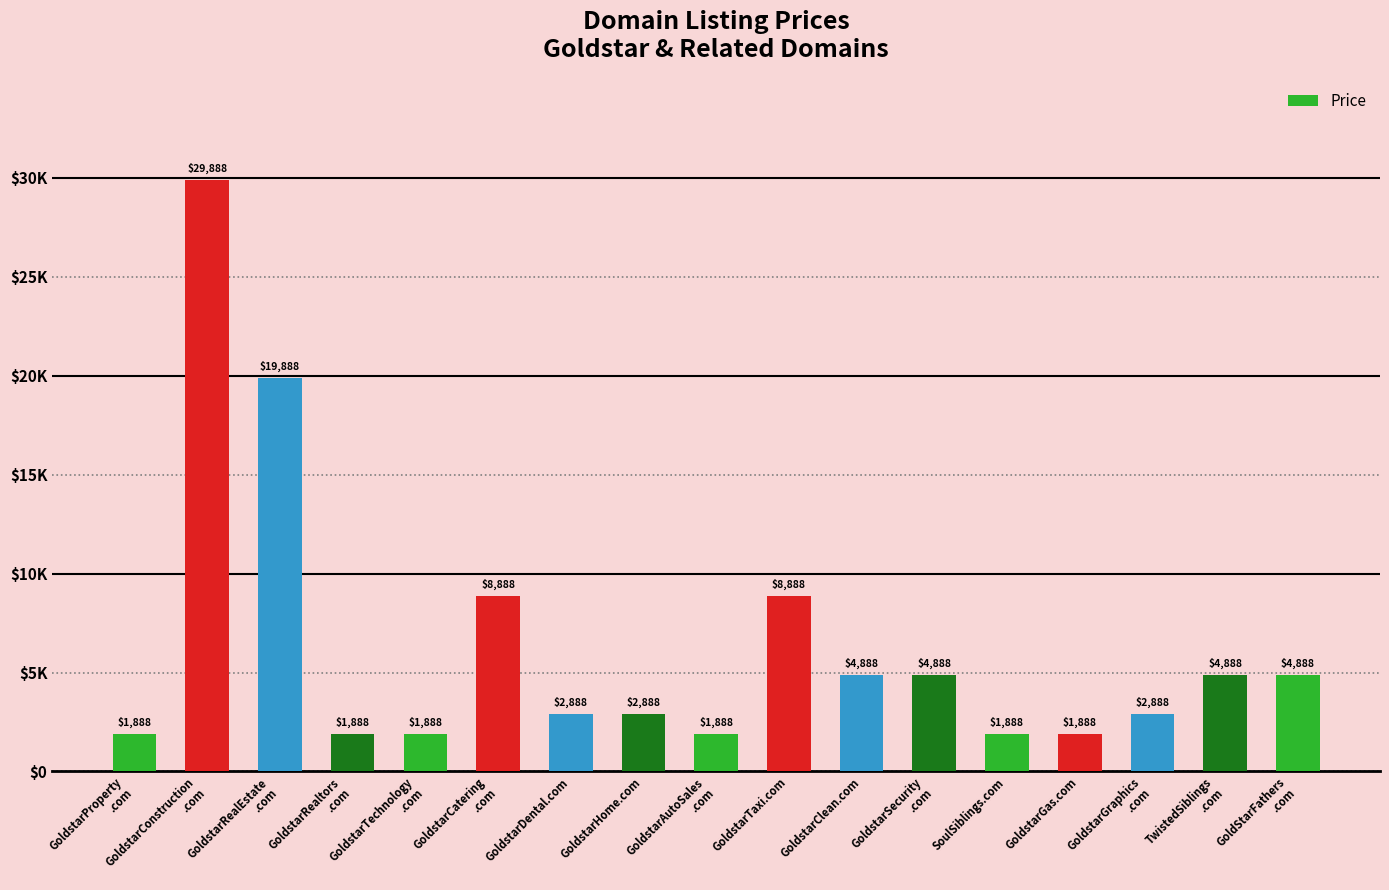

Are the bars horizontal?

No